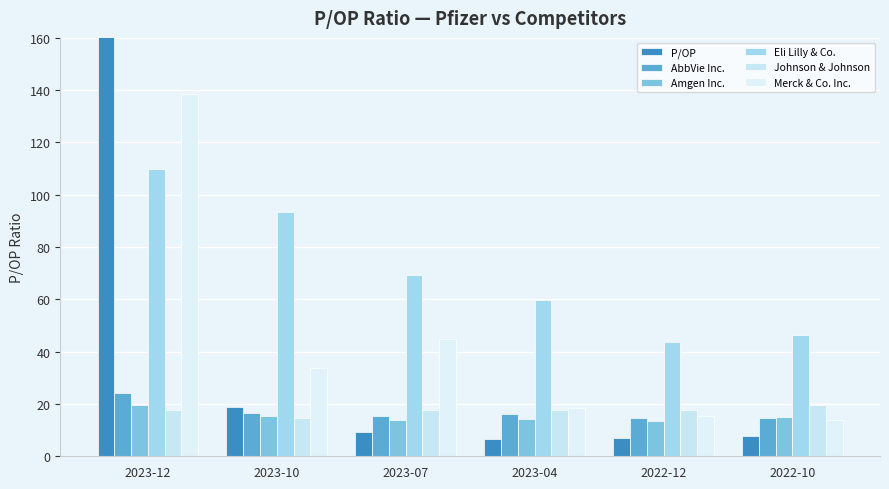

At which label does Amgen Inc. first exceed 14?

2023-12